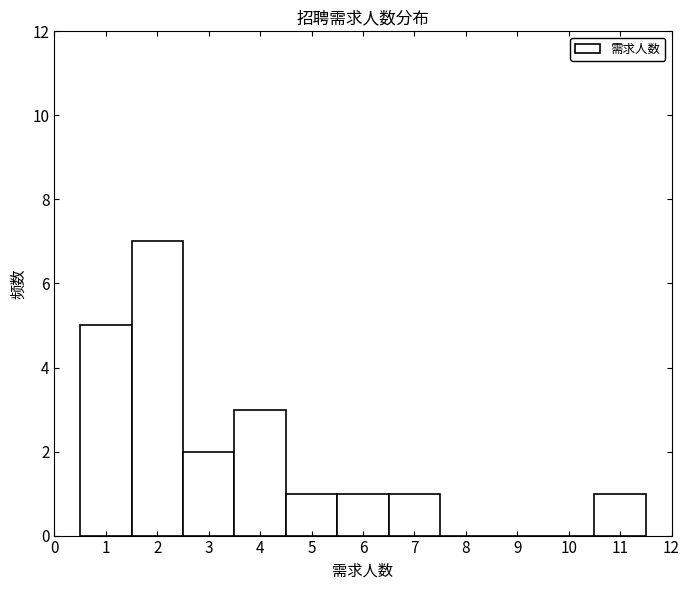

Over which range of the x-axis is the bar tallest?

1.5 to 2.5